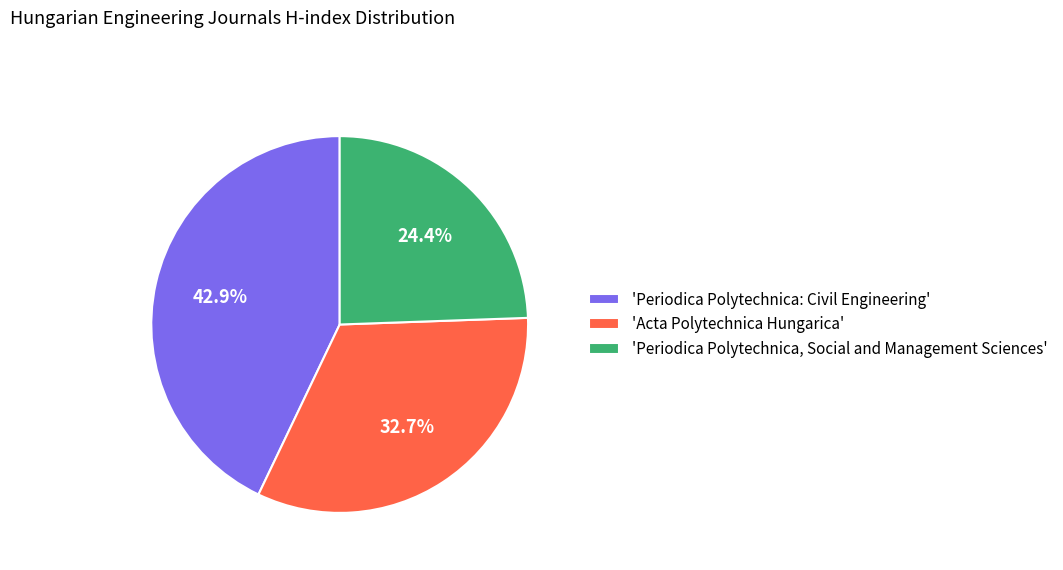

Combined, what portion of the pie is 'Acta Polytechnica Hungarica' and 'Periodica Polytechnica: Civil Engineering'?

75.6%